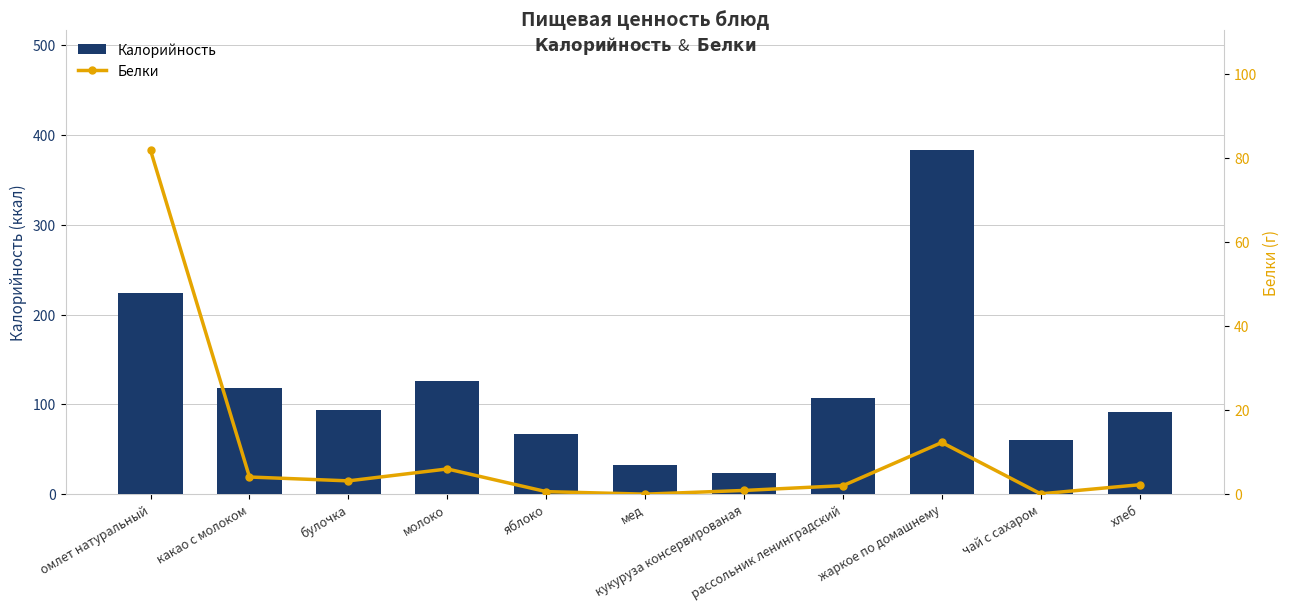

What is the average value of the Белки series?

10.3